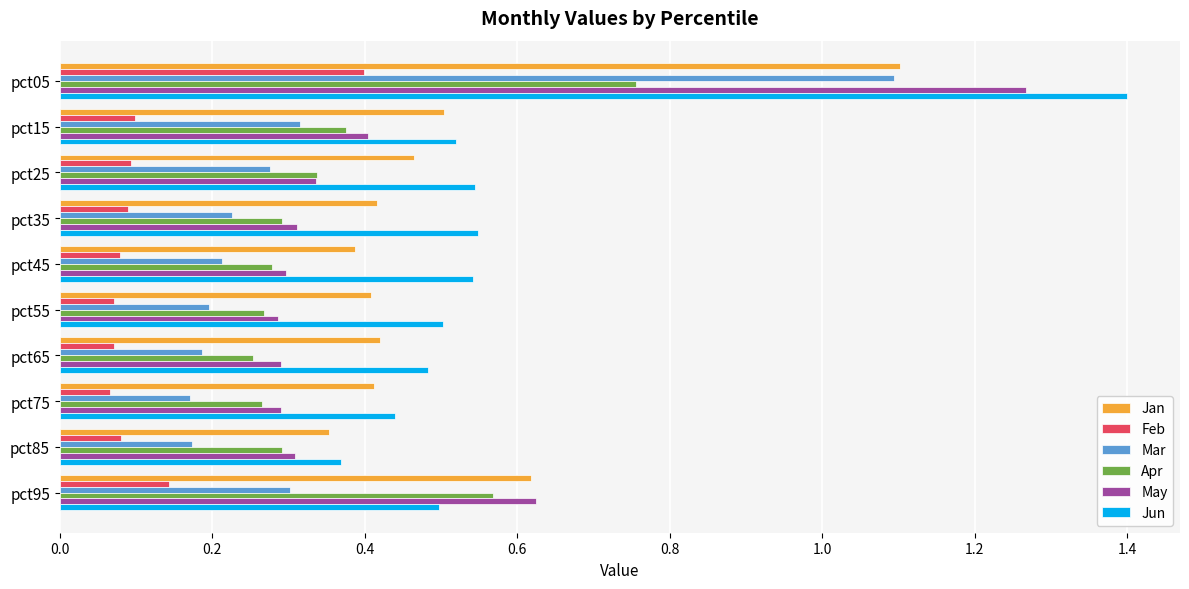

Which series has the largest range (max minus min)?

Jun